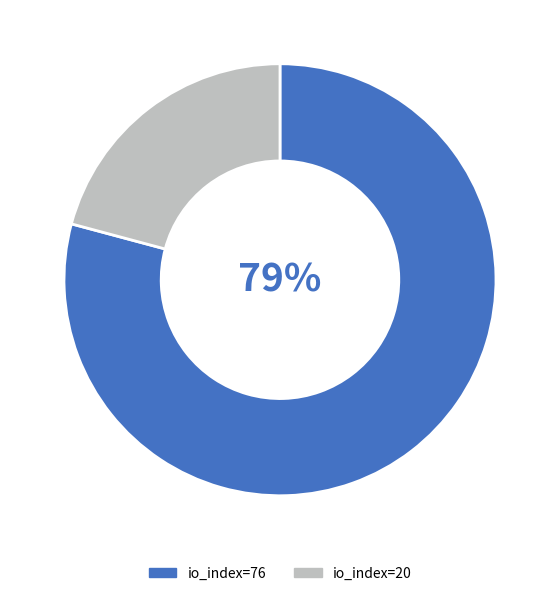

Rank the categories by value from lowest to highest.

io_index=20, io_index=76